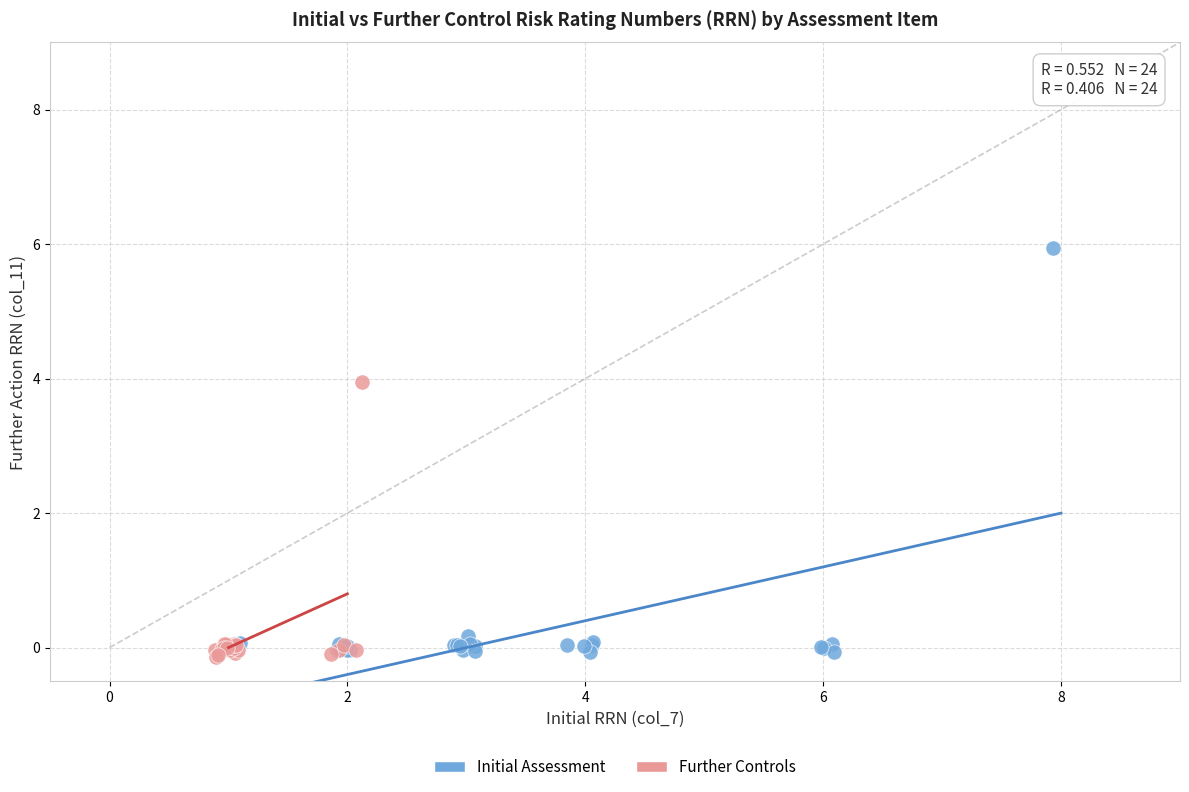

Which series has the largest Y range (max minus min)?

Initial Assessment